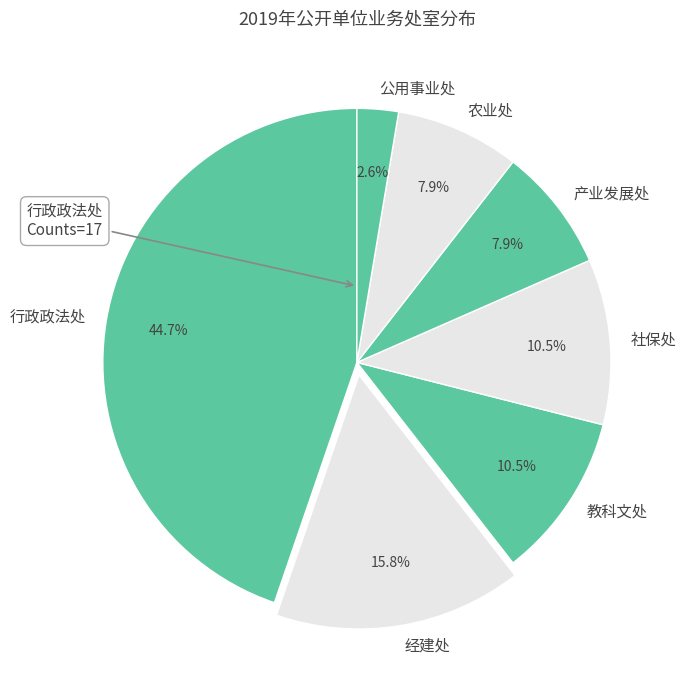

Between 行政政法处 and 农业处, which is larger?

行政政法处